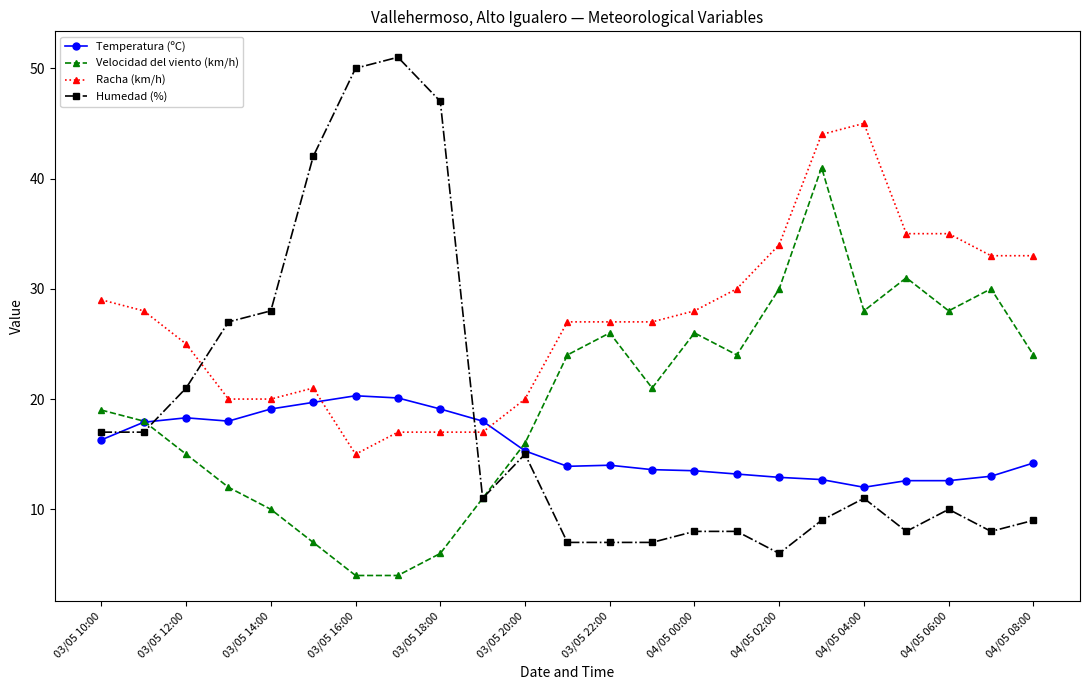

Which series has the largest range (max minus min)?

Humedad (%)